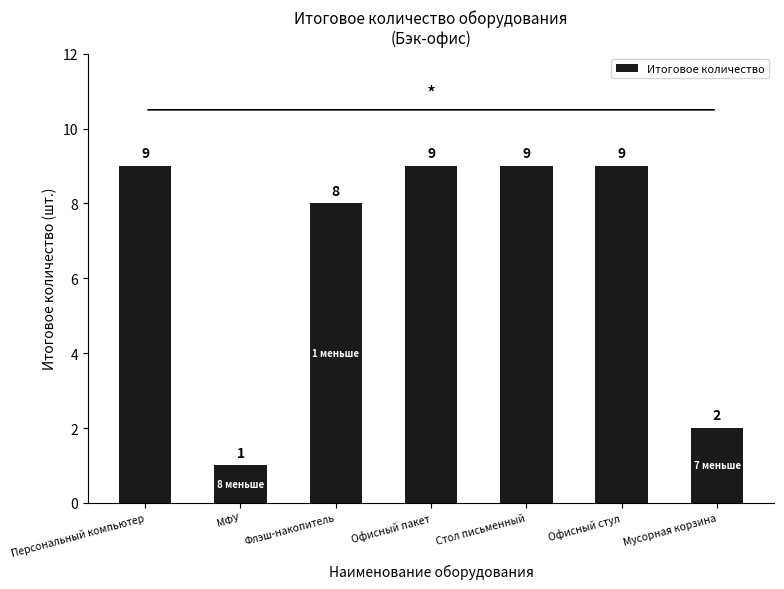

Does the chart contain stacked bars?

No